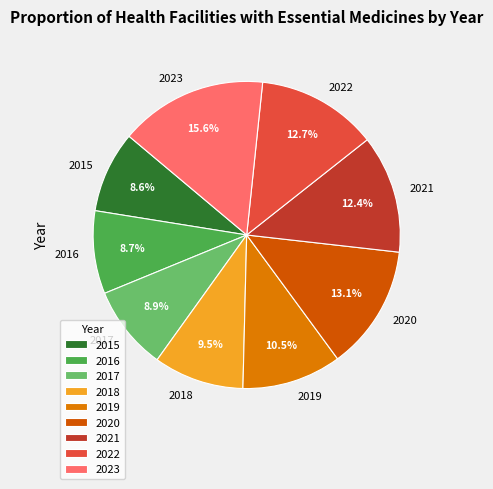

Does any single category account for the majority?

No